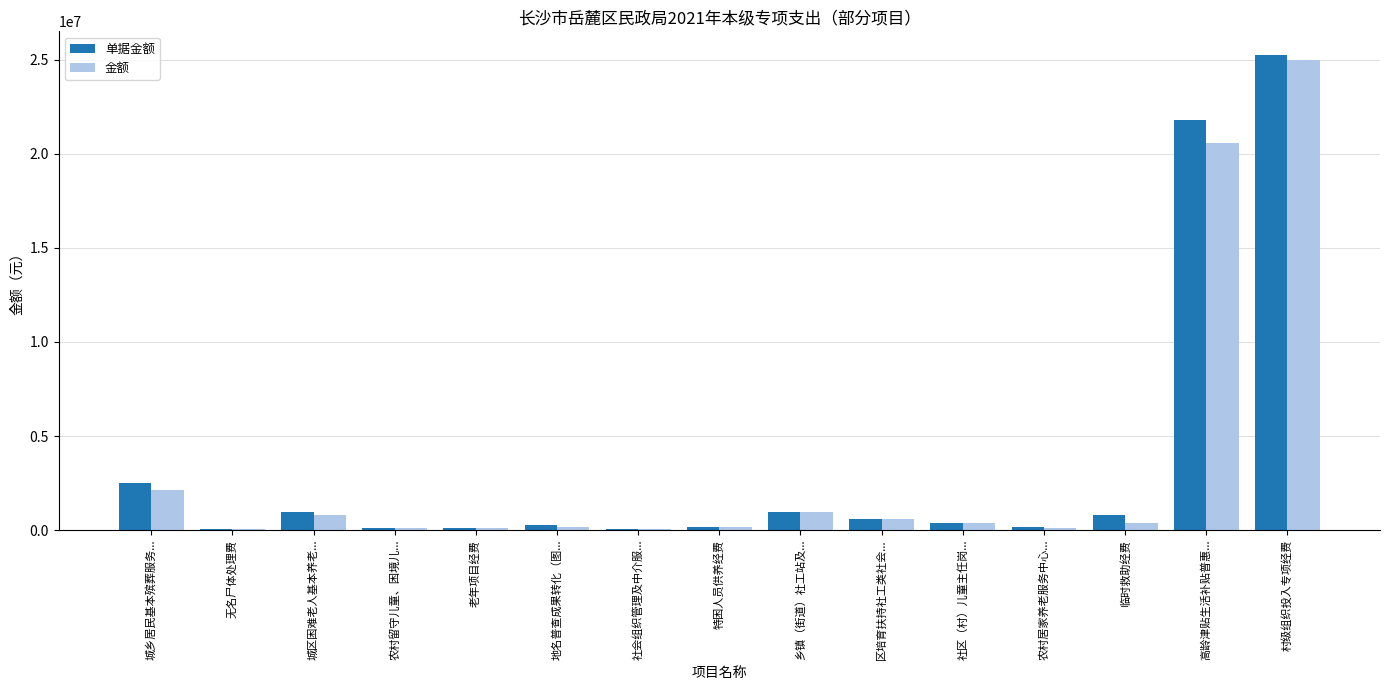

At which category is the sum across all series the highest?

村级组织投入专项经费